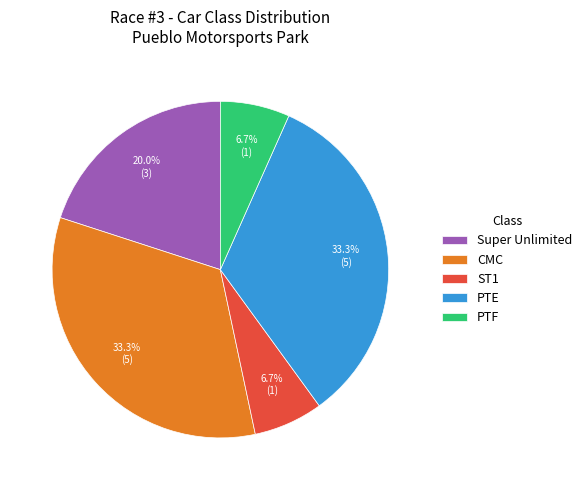

What percentage is the PTE slice, to the nearest percent?

33%